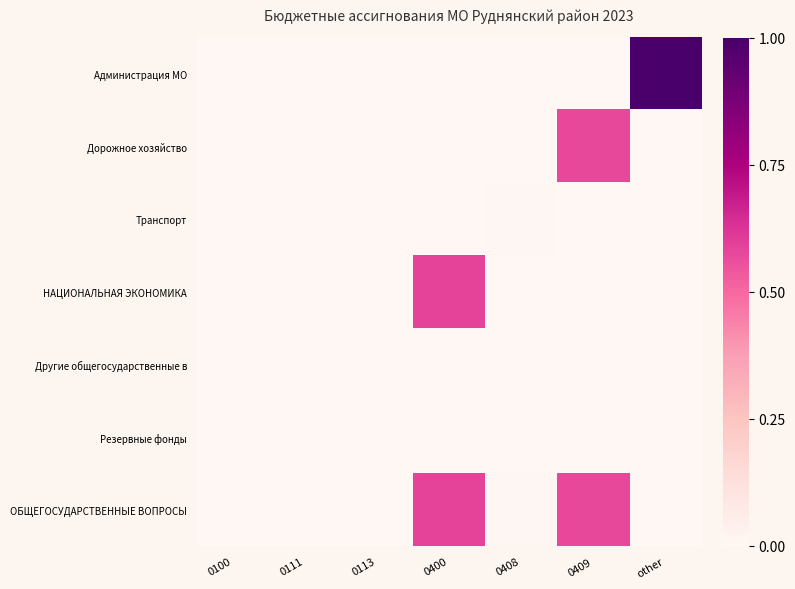

What is the total value across all series at 0400?

1.2